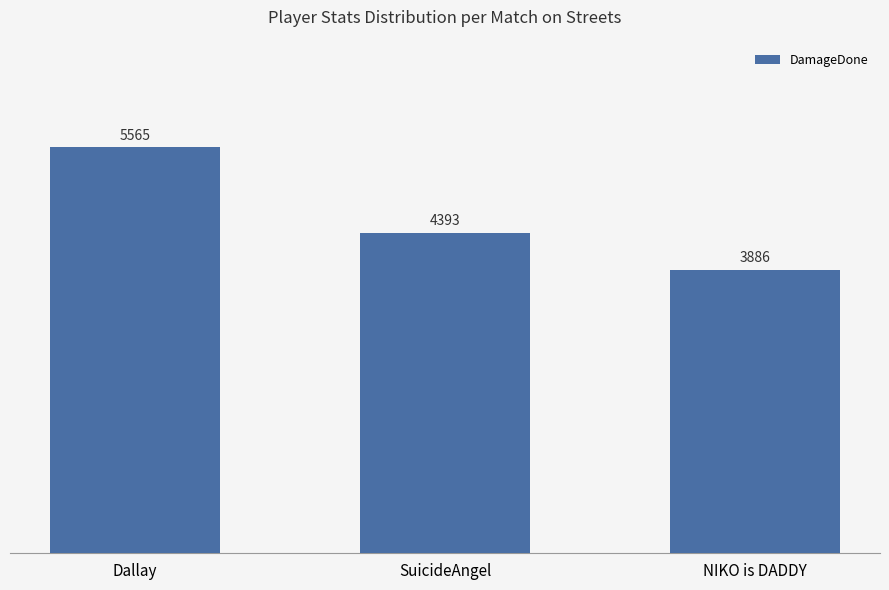

What is the value of the 3rd bar from the left?

3886